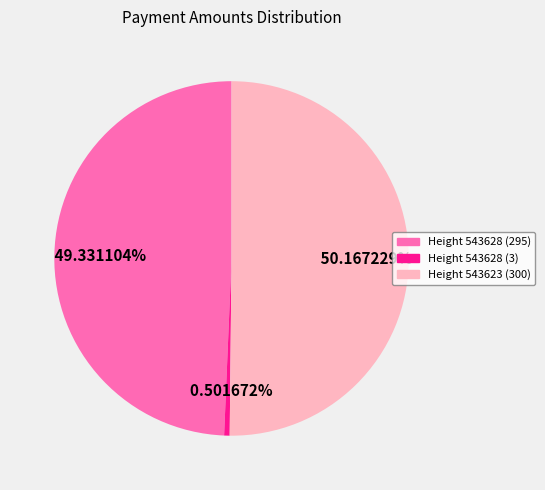

To the nearest percent, what is the average slice percentage?

33%